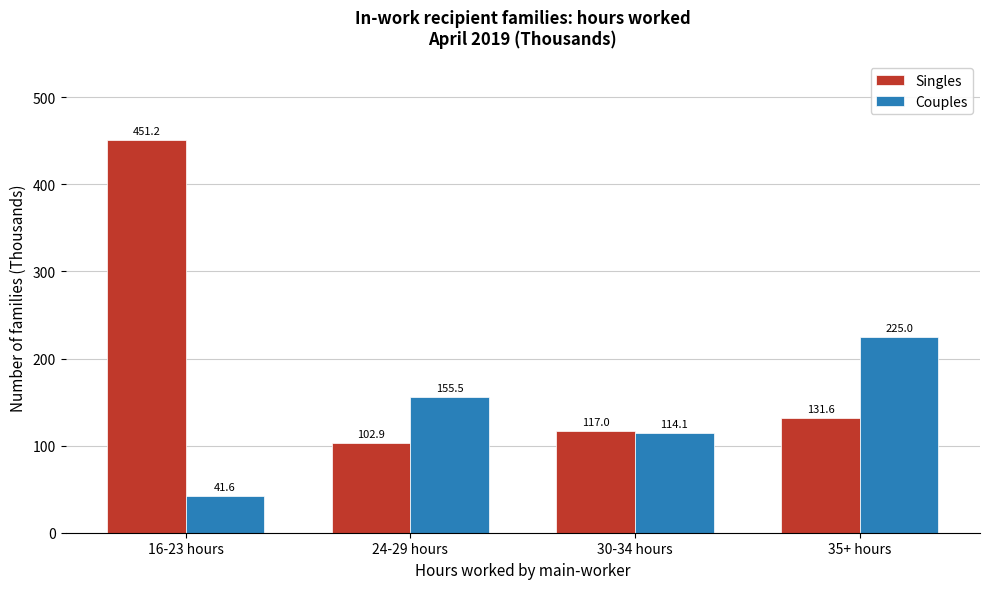

Reading left to right, transcribe all the data shown in this chart.

Singles: 451.2	102.9	117.0	131.6
Couples: 41.6	155.5	114.1	225.0